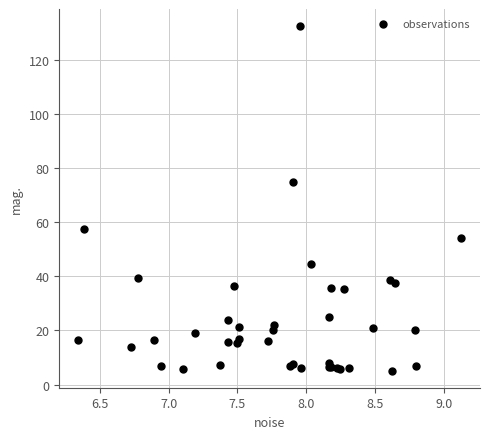

What Y value in the scatter plot is closest to 68?

74.7